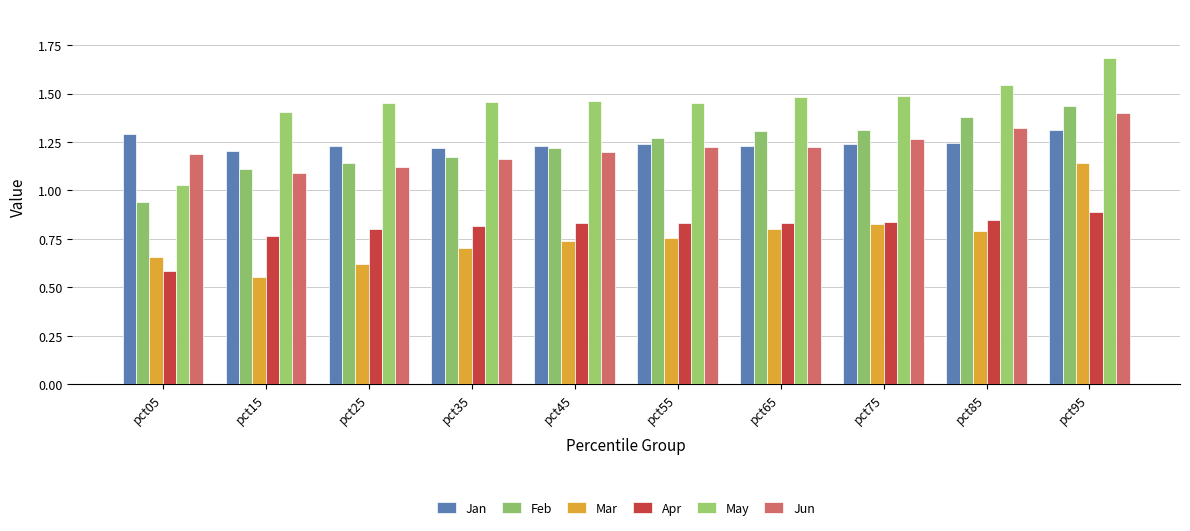

What is the average value of the Jun series?

1.2